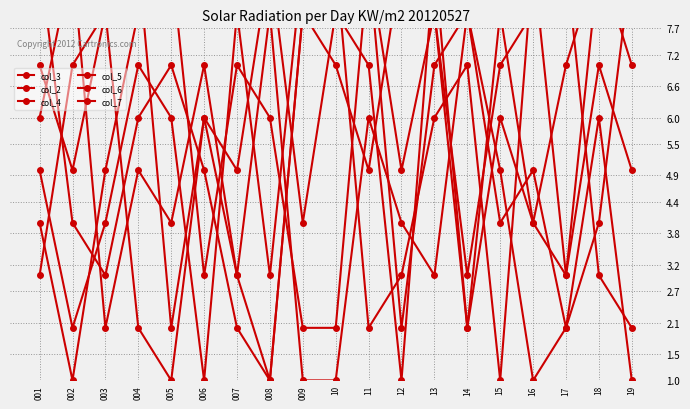

What is the total value across all series at 004?

37